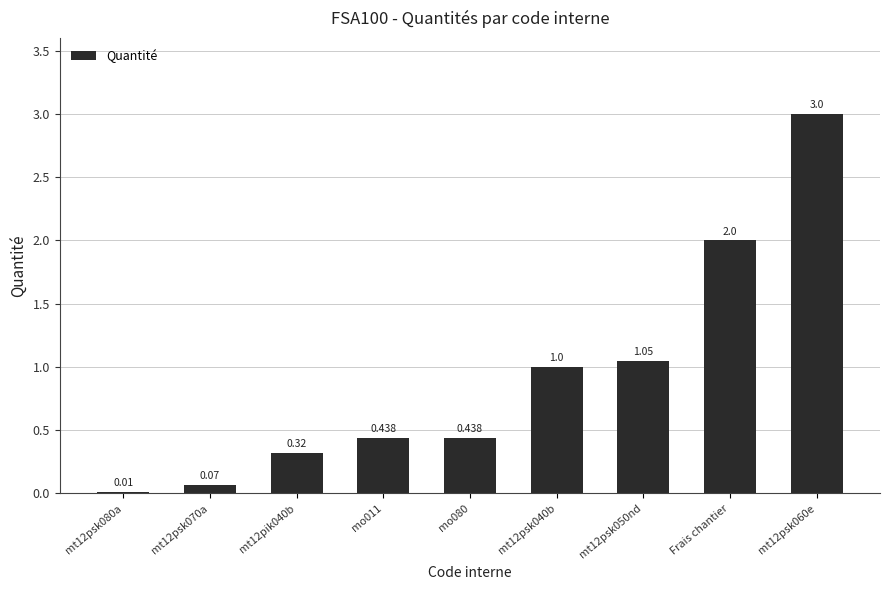

Are the bars grouped side by side (vs. stacked)?

No